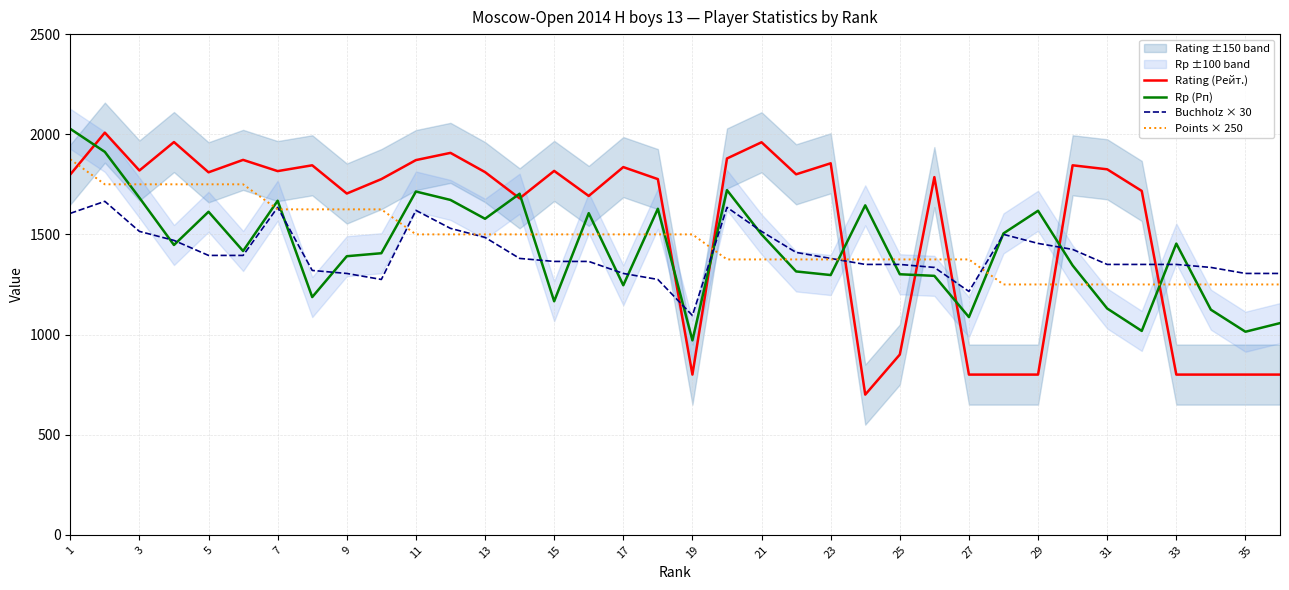

How many times do Buchholz × 30 and Rating (Рейт.) cross each other?

7